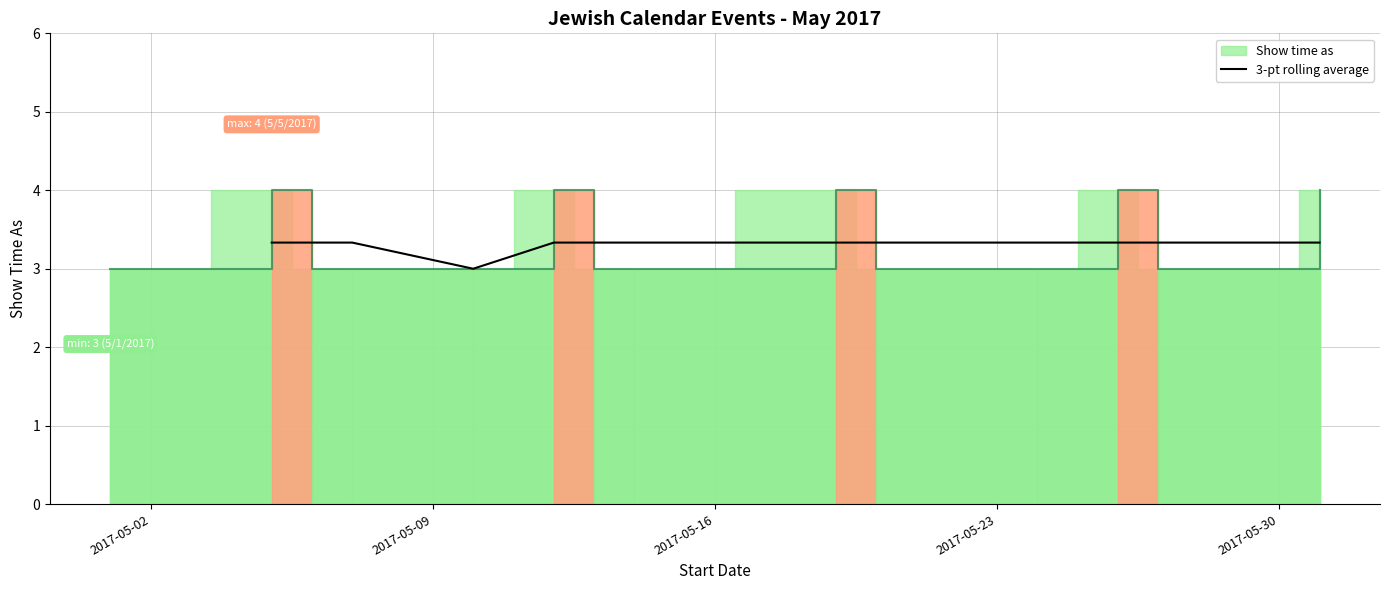

True or false: the data shows 1.3 at 2017-05-16.

False